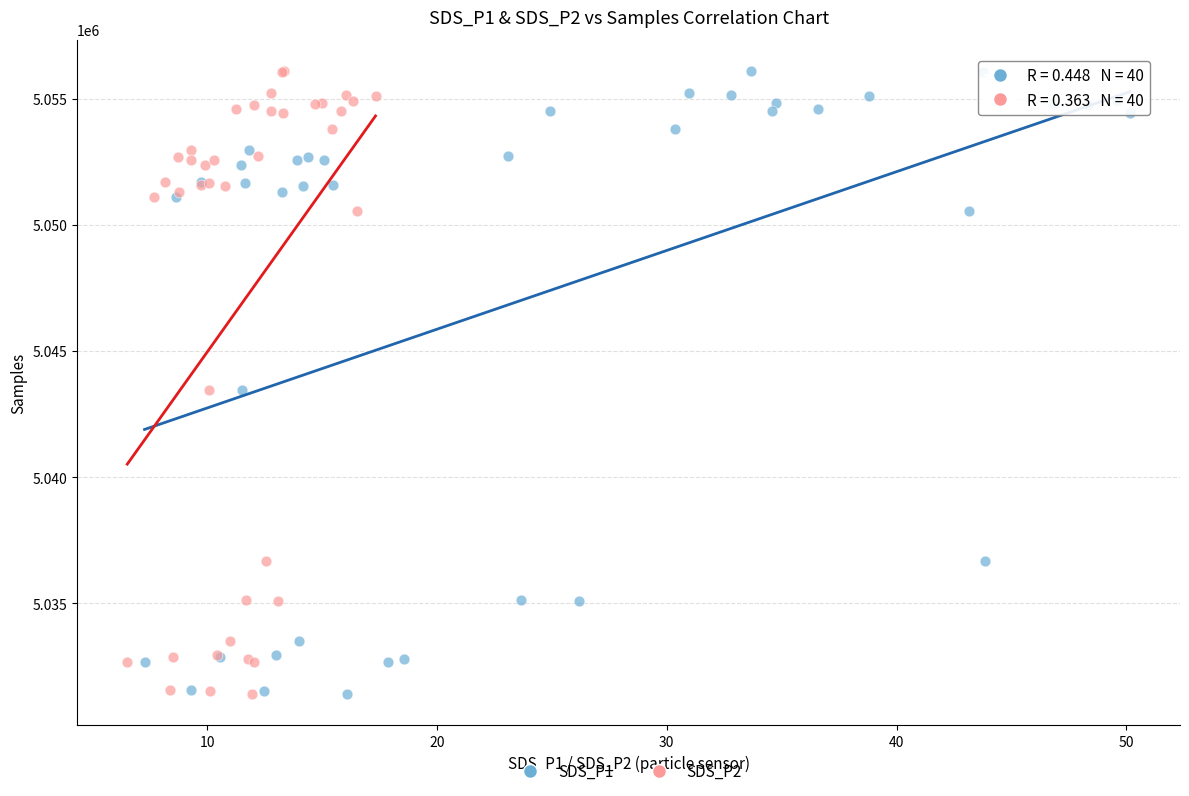

What are all the series names shown in the legend?

SDS_P1, SDS_P2